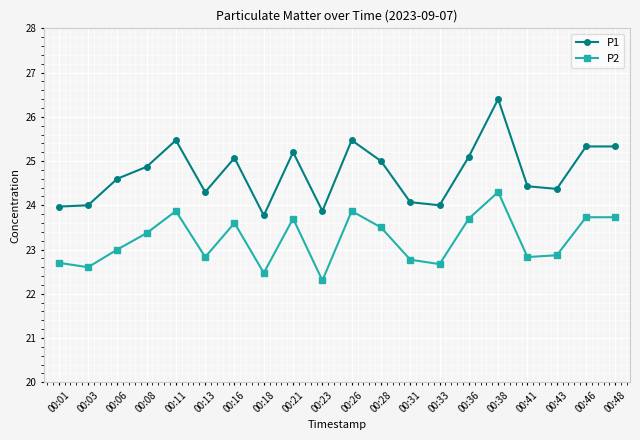

Count the number of data series in this chart.

2